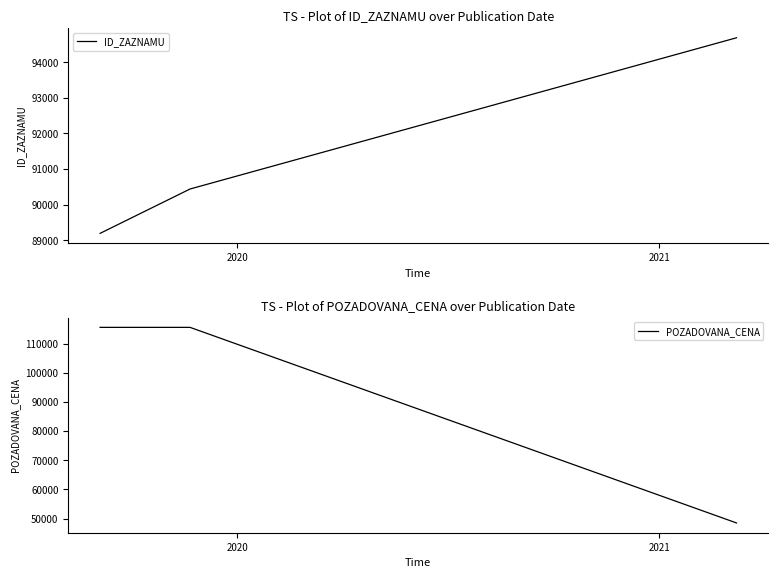

What is the maximum value for ID_ZAZNAMU?

94691